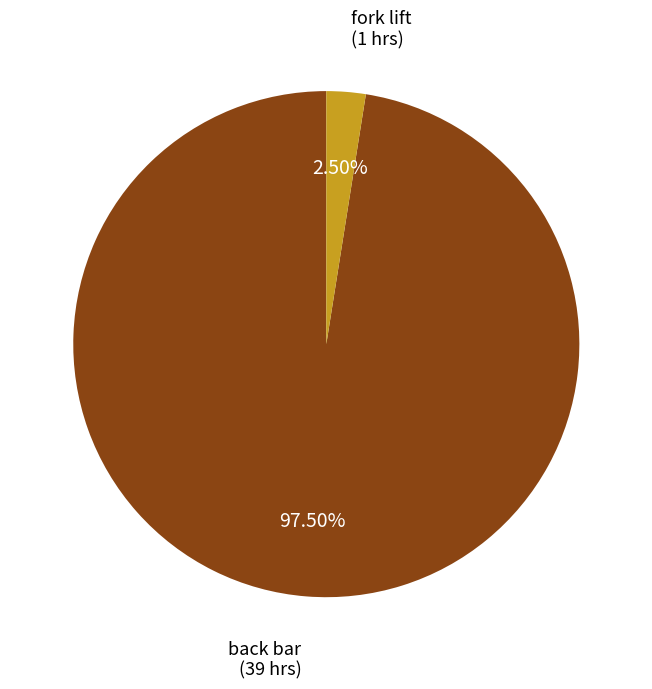

Is there a majority slice in this chart?

Yes